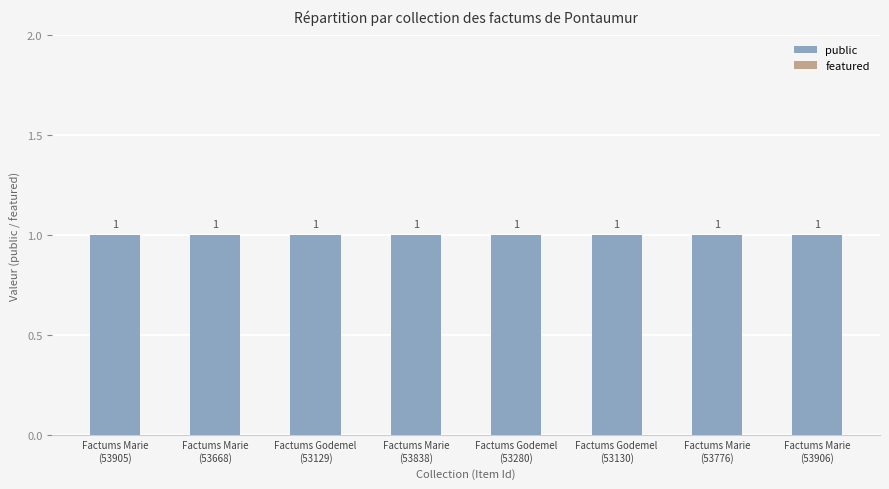

List the series in order of their peak value, highest first.

public, featured